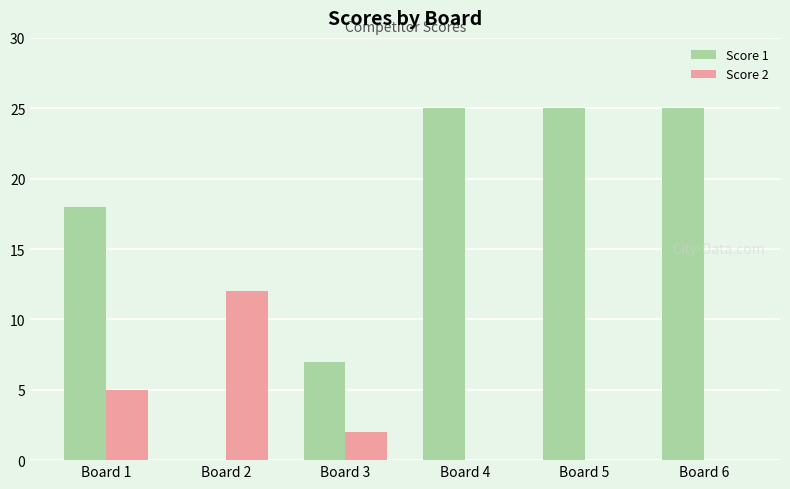

What is the sum of all Score 1 values?

100